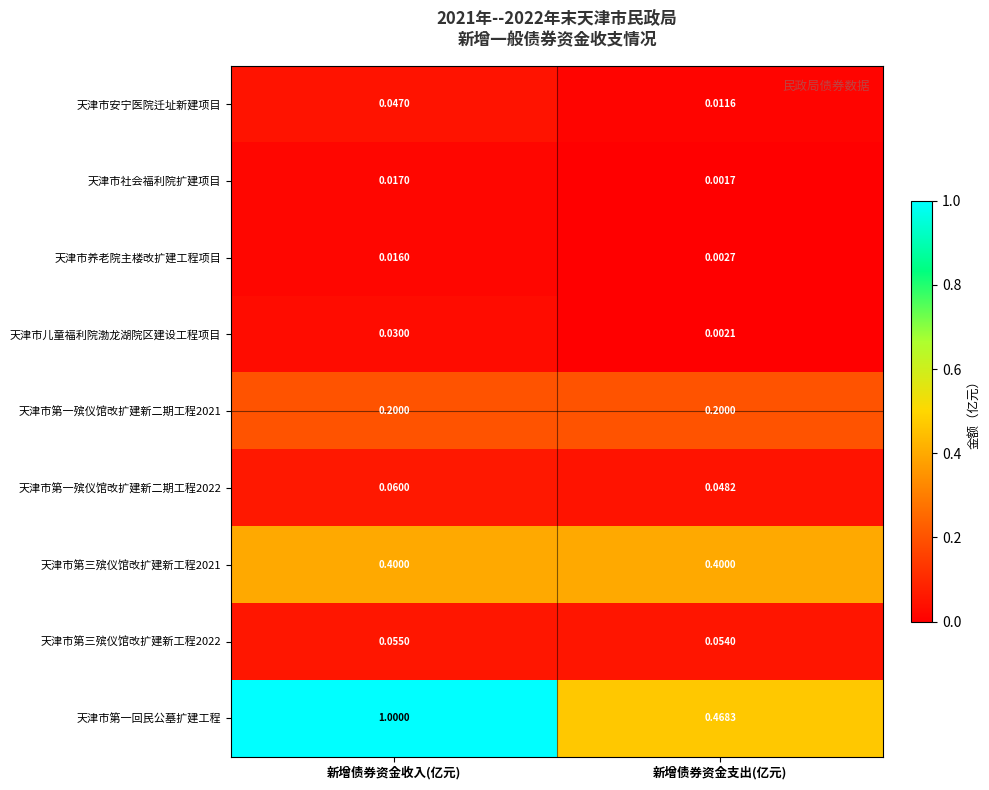

At 新增债券资金支出(亿元), list the series in order from smallest to largest.

天津市社会福利院扩建项目, 天津市儿童福利院渤龙湖院区建设工程项目, 天津市养老院主楼改扩建工程项目, 天津市安宁医院迁址新建项目, 天津市第一殡仪馆改扩建新二期工程2022, 天津市第三殡仪馆改扩建新工程2022, 天津市第一殡仪馆改扩建新二期工程2021, 天津市第三殡仪馆改扩建新工程2021, 天津市第一回民公墓扩建工程